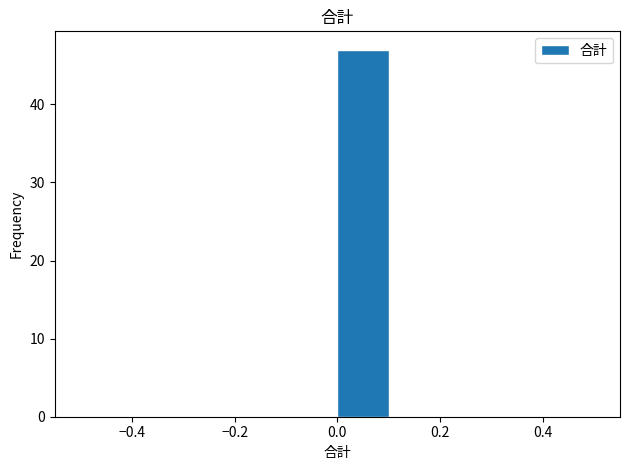

Reading left to right, transcribe this chart: for each bar, give the range it covers on the x-axis and its height. The values are not printed on the chart, so give them approximately, as read against the axis.

-0.5 to -0.4: 0
-0.4 to -0.3: 0
-0.3 to -0.2: 0
-0.2 to -0.1: 0
-0.1 to 0.0: 0
0.0 to 0.1: 47
0.1 to 0.2: 0
0.2 to 0.3: 0
0.3 to 0.4: 0
0.4 to 0.5: 0